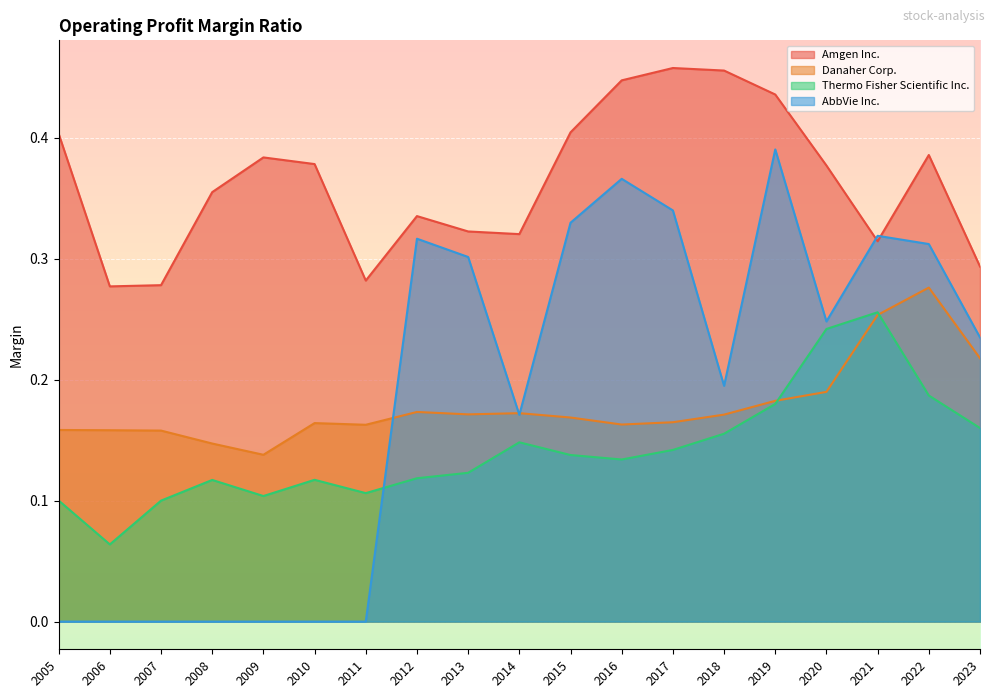

Which has a higher value, 2010 or 2012?

2010